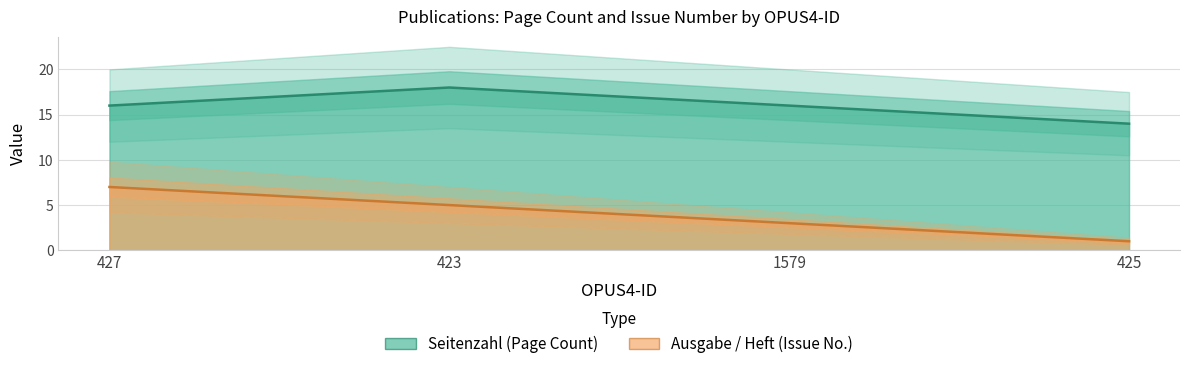

List the series in order of their overall mean, lowest first.

Ausgabe / Heft, Seitenzahl